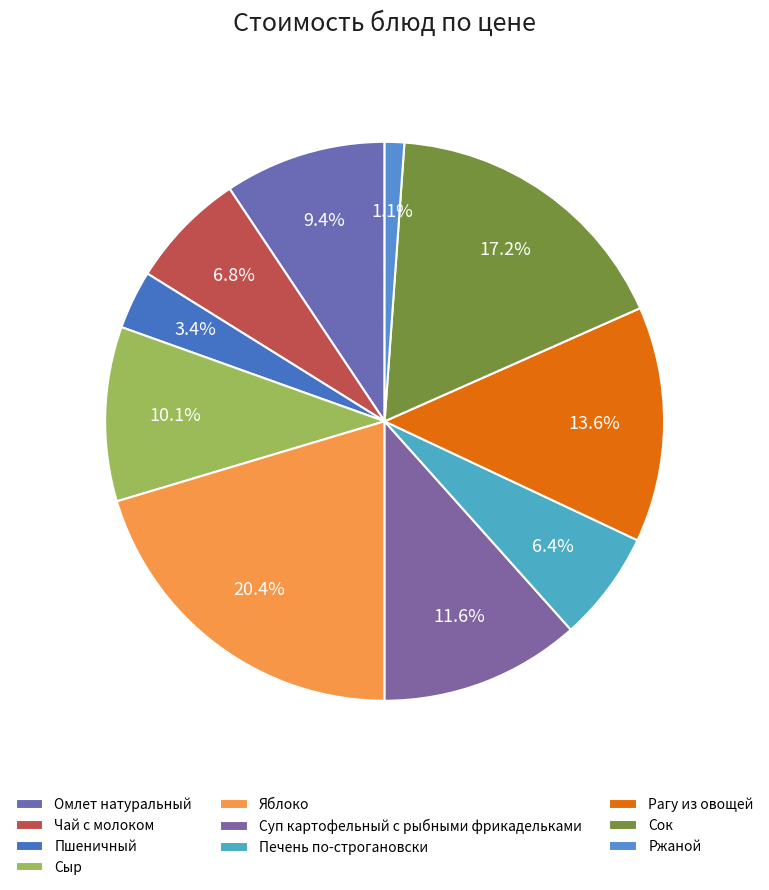

To the nearest percent, what percentage of the pie is Яблоко?

20%